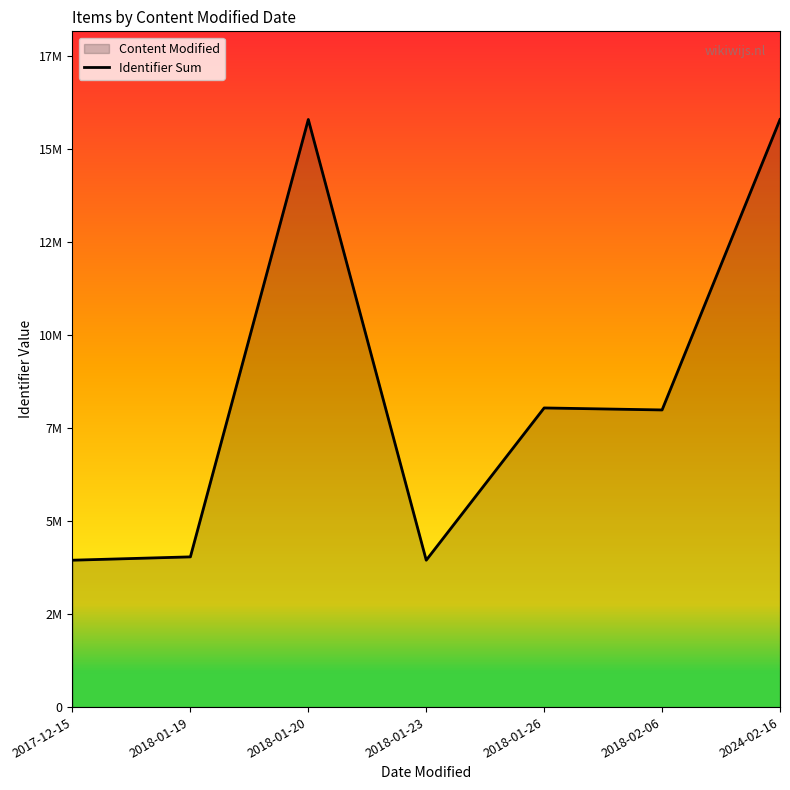

What is the change in value from 2018-01-23 to 2024-02-16?

+11837612